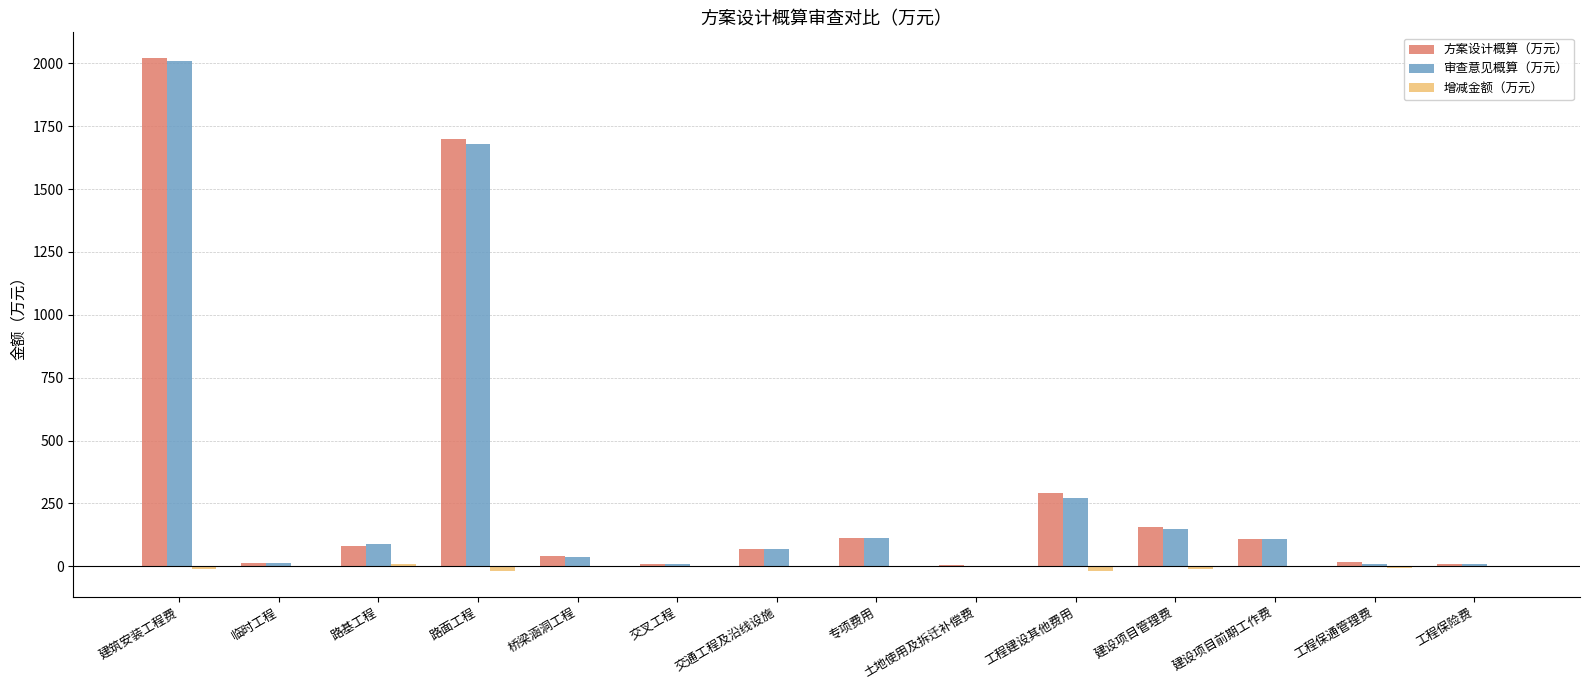

What is the maximum value for 方案设计概算（万元）?

2021.5